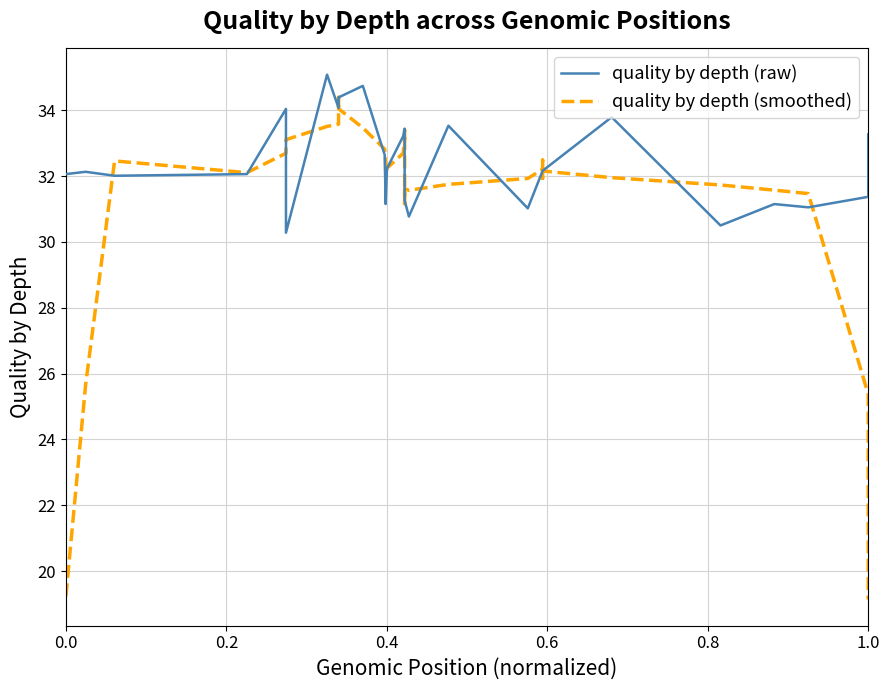

How many lines are shown in the chart?

2